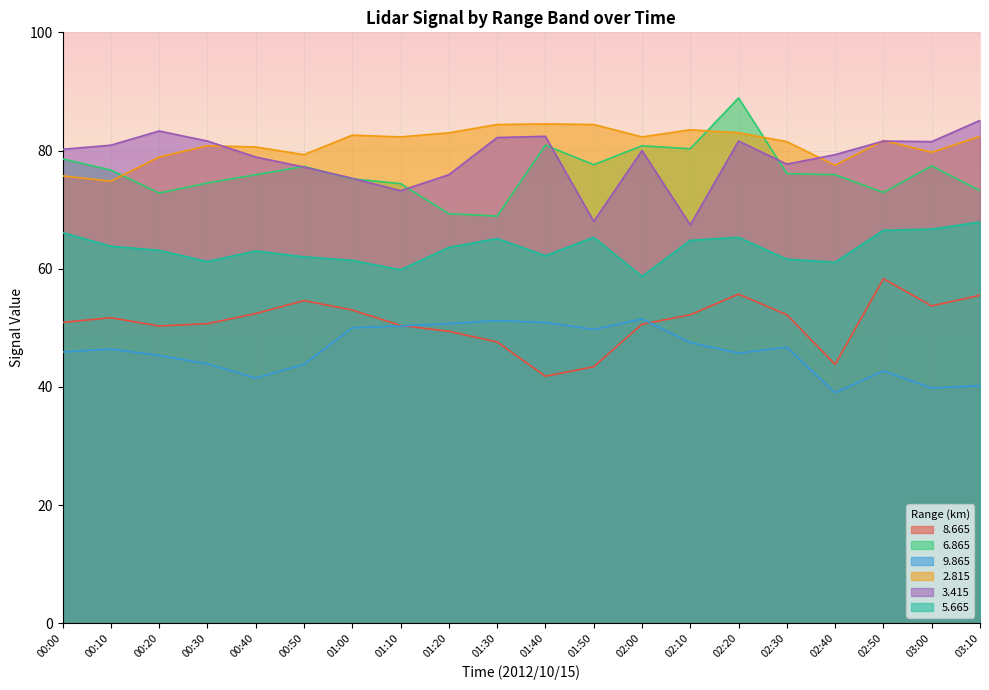

At how many categories does at least one series exceed 87?

1